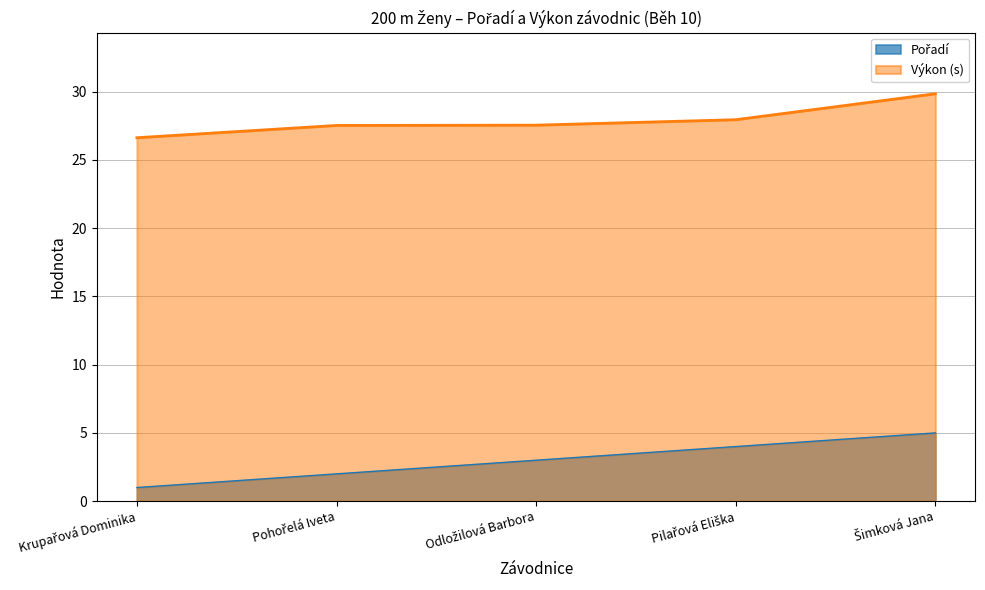

Where does the Pořadí series first go above 3?

Pilařová Eliška